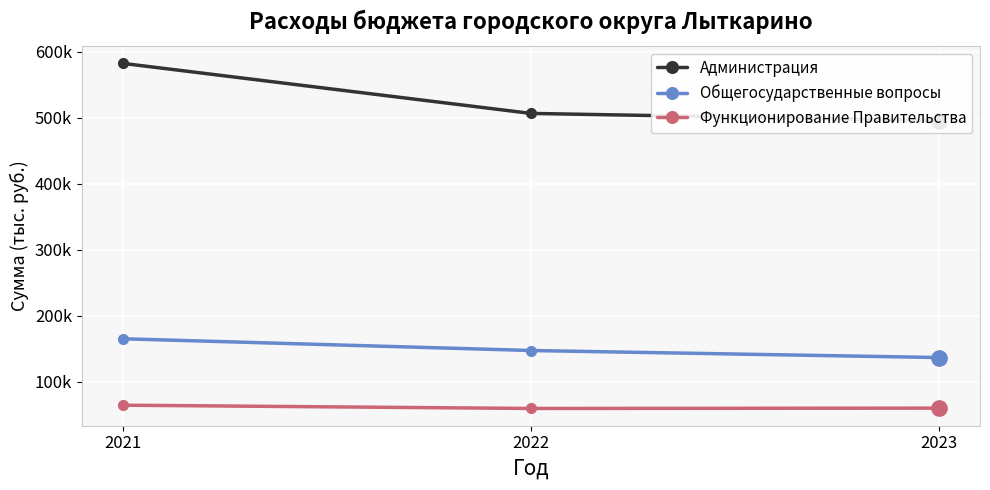

How many data points does each series have?

3